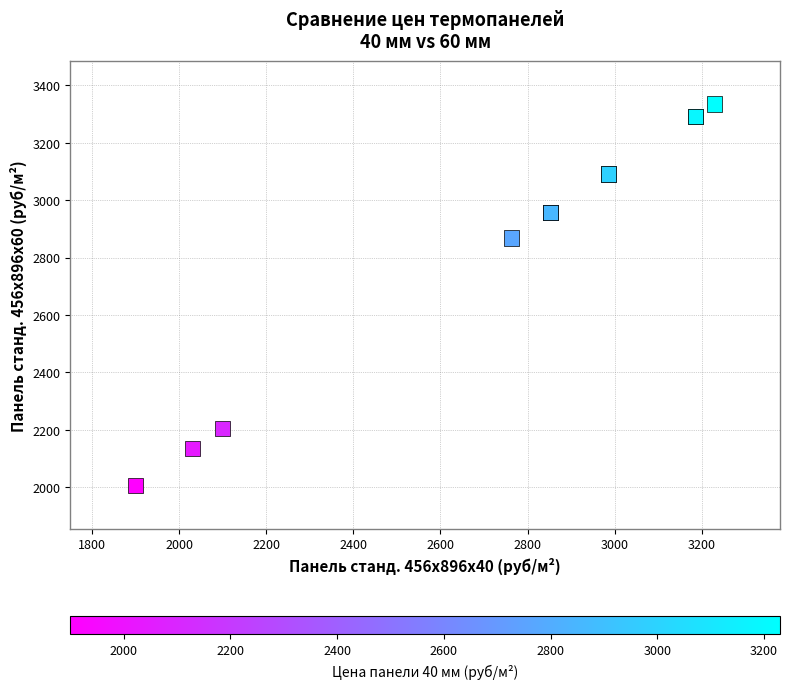

What Y value in the scatter plot is closest to 2670?

2868